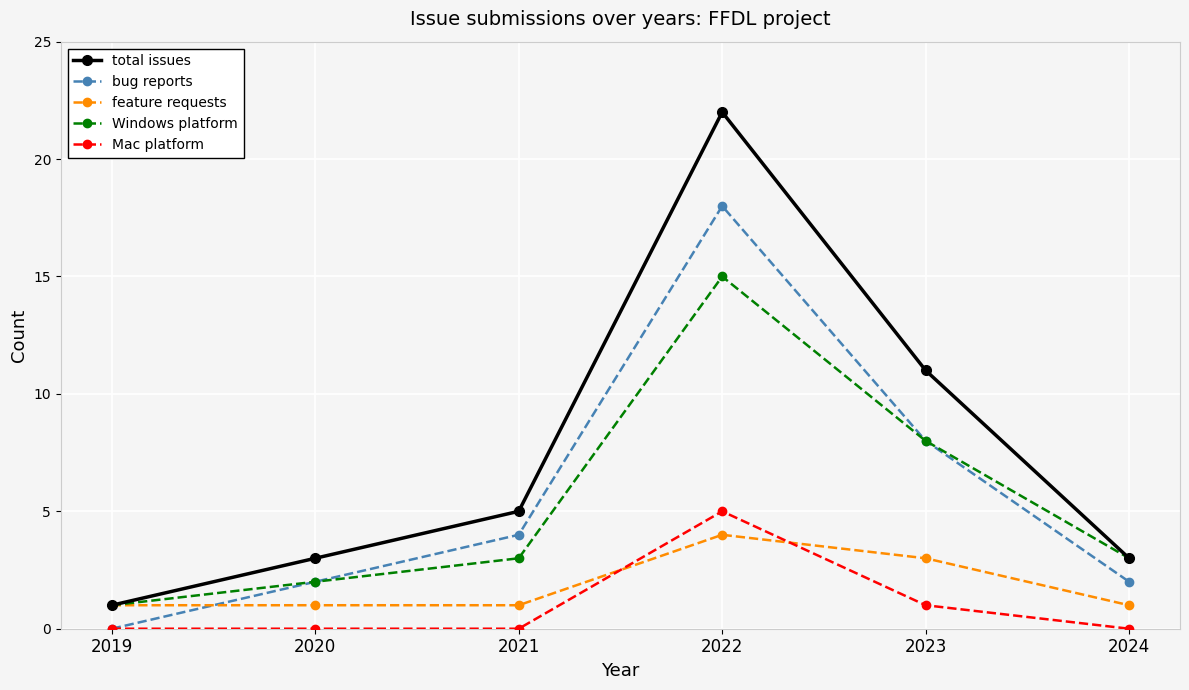

What is the average value of the total issues series?

8